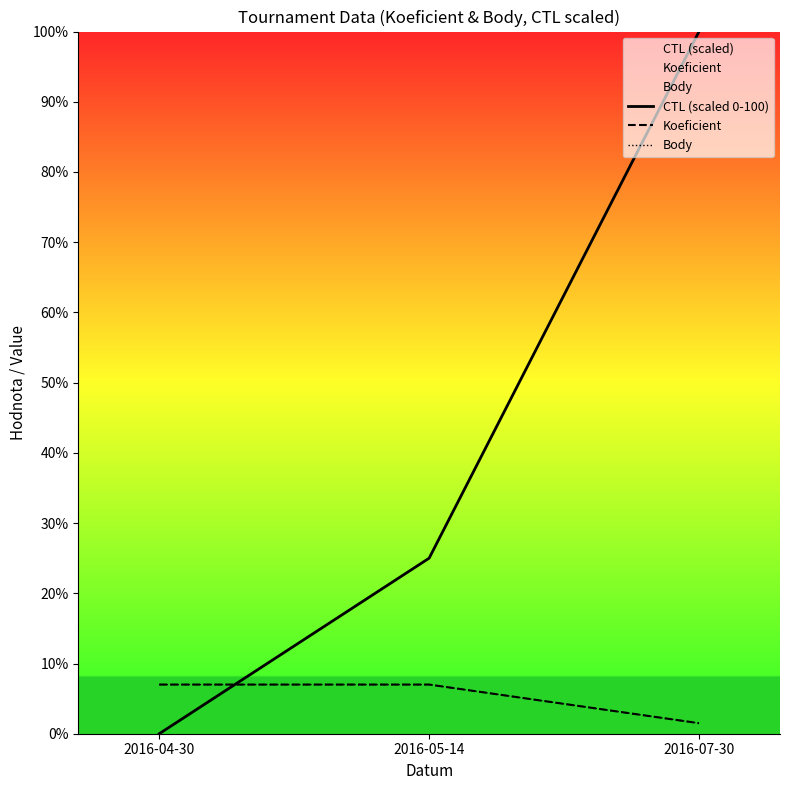

How many data points in Koeficient are less than 7?

1